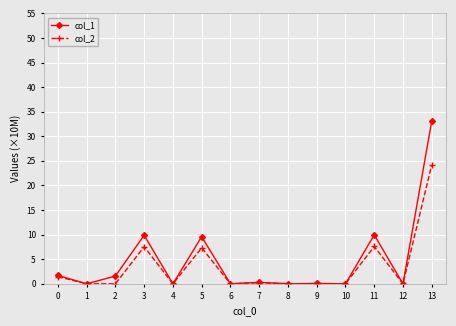

What is the value of the col_2 point at the 4th from the left?

7.5